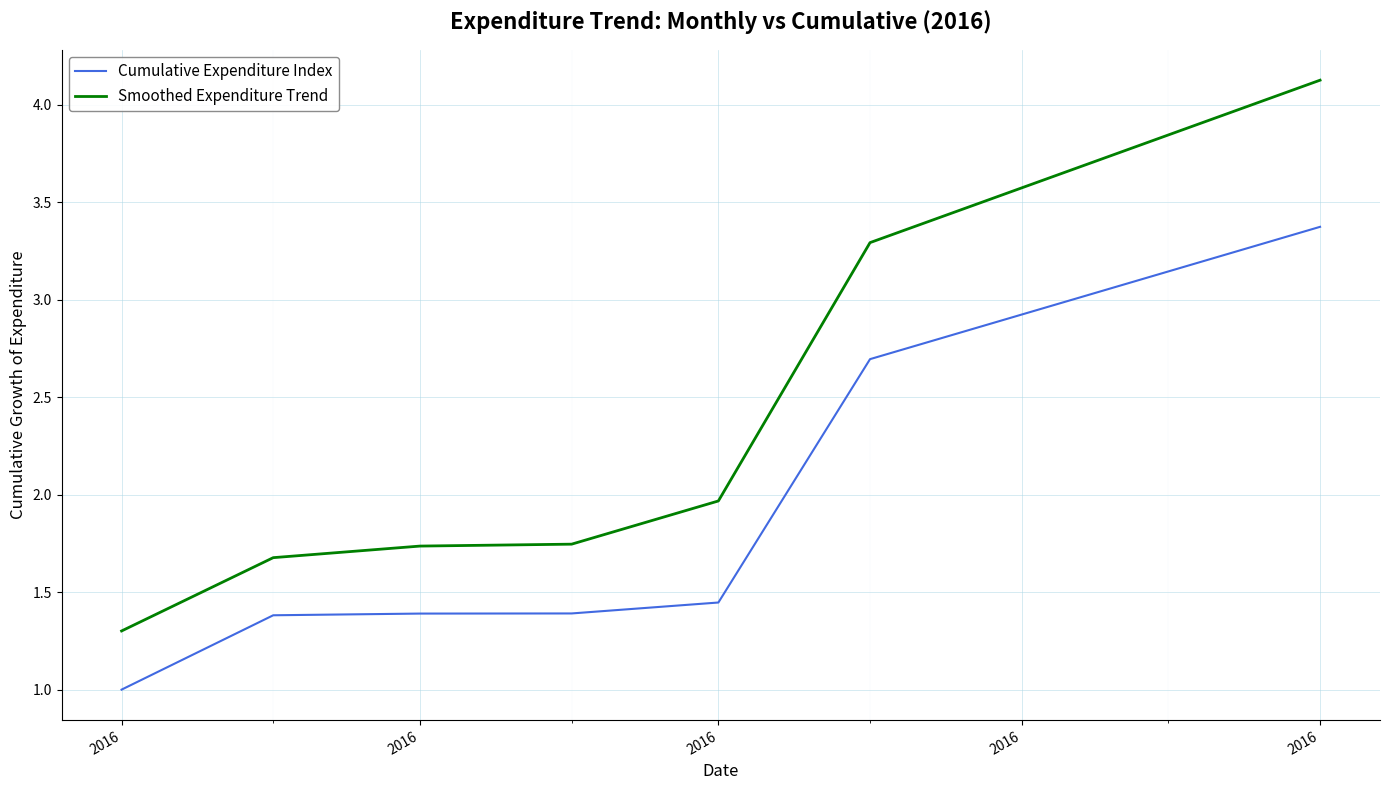

True or false: Smoothed Expenditure Trend and Cumulative Expenditure Index cross at least once.

False